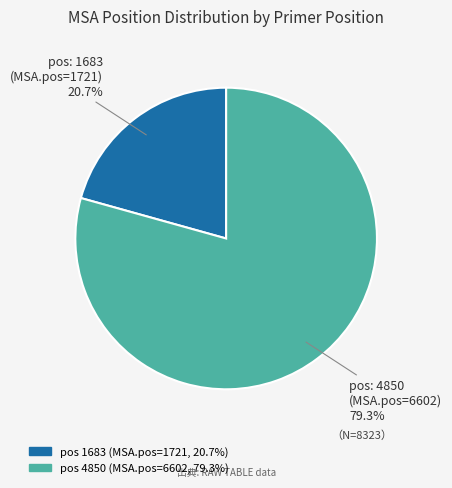

Is there any slice that represents more than half of the pie?

Yes